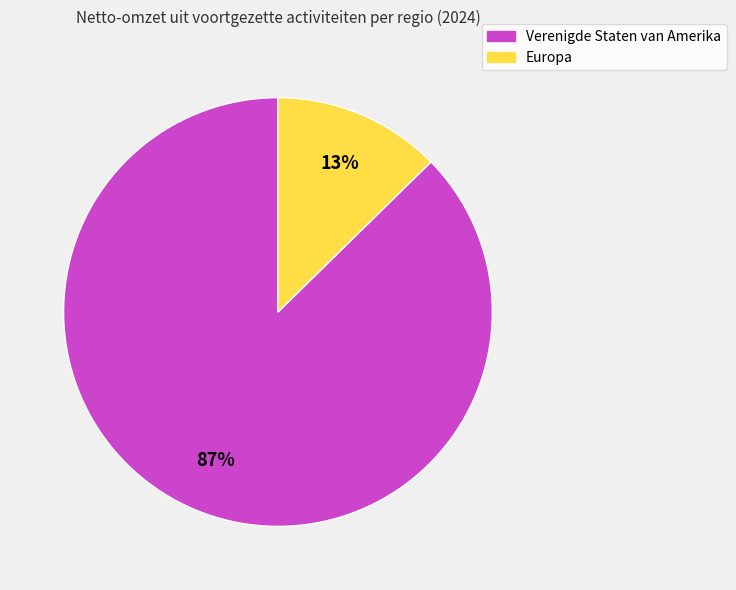

Which slice is the largest?

Verenigde Staten van Amerika